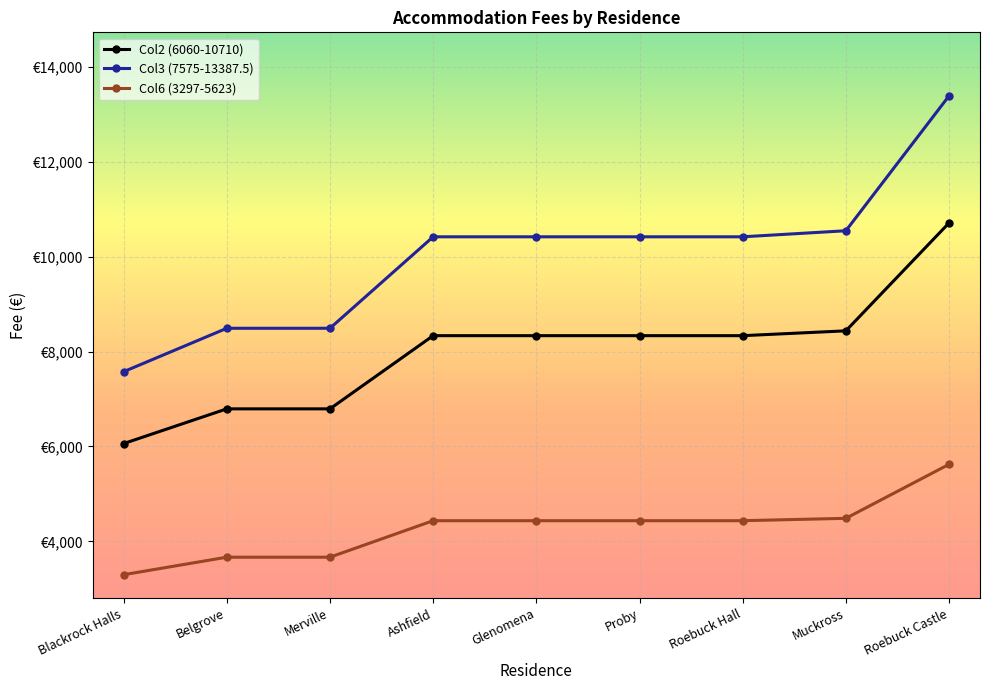

Is it true that Col6 (3297-5623) equals 1631.7 at Ashfield?

False